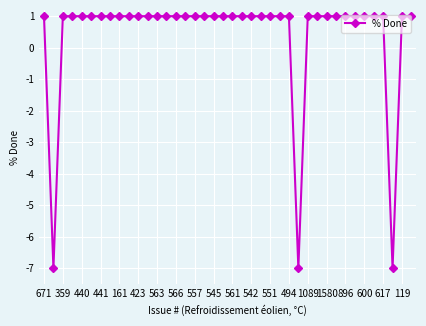

What is the value of the 10th point from the left?

1